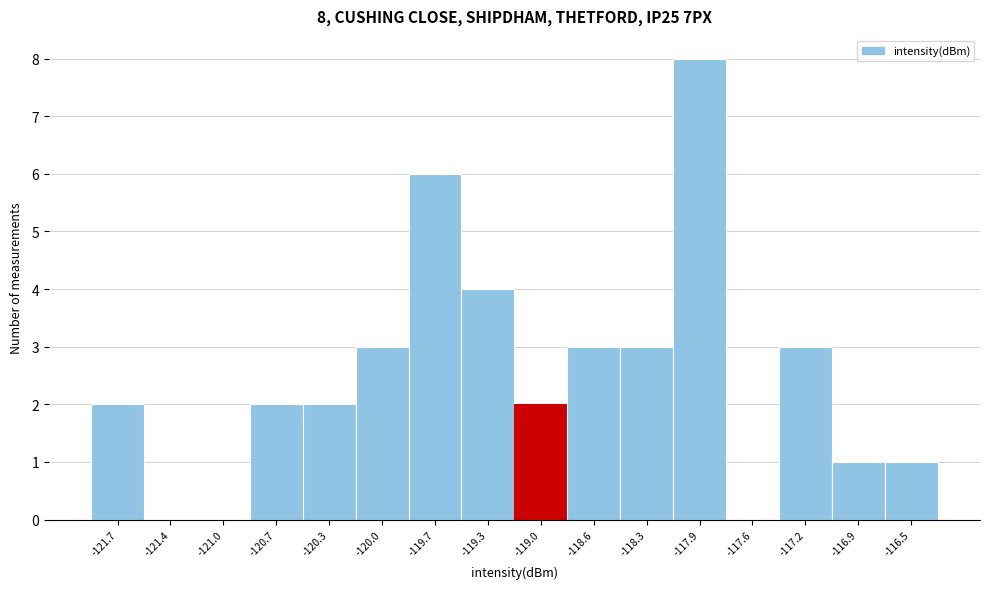

Which range on the x-axis has the tallest bar?

-118.10 to -117.75